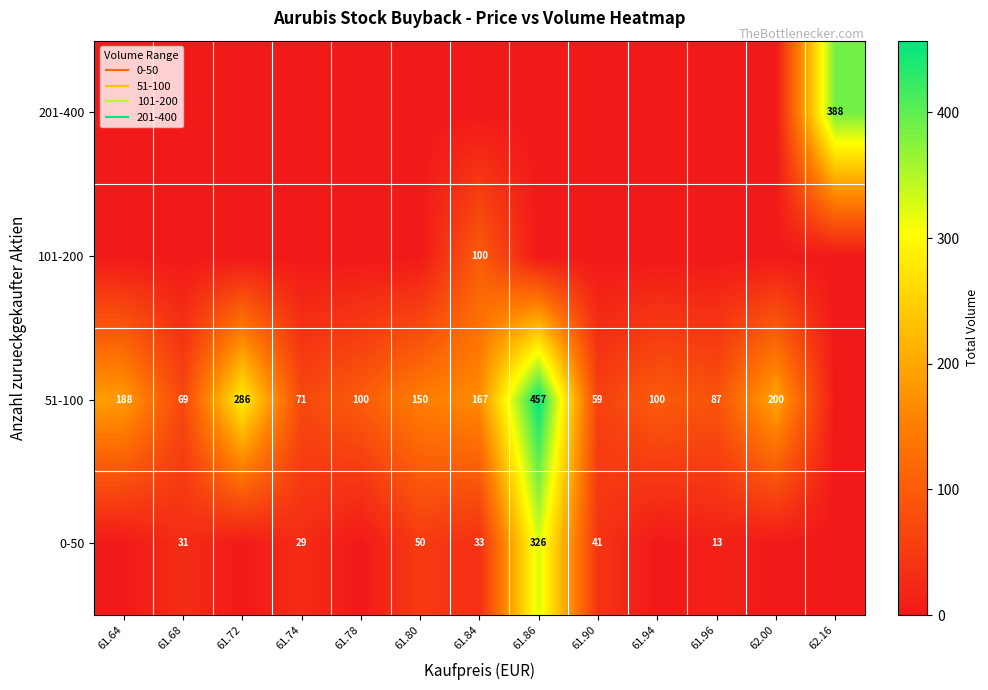

What is the spread (max minus min) of values at 61.74?

71